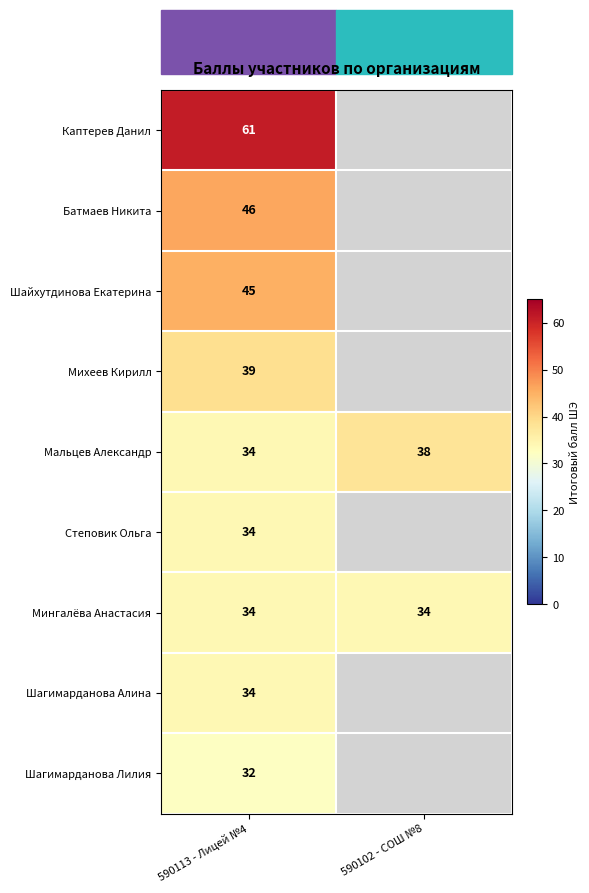

What is the total value across all series at 590113 - Лицей №4?

359.0